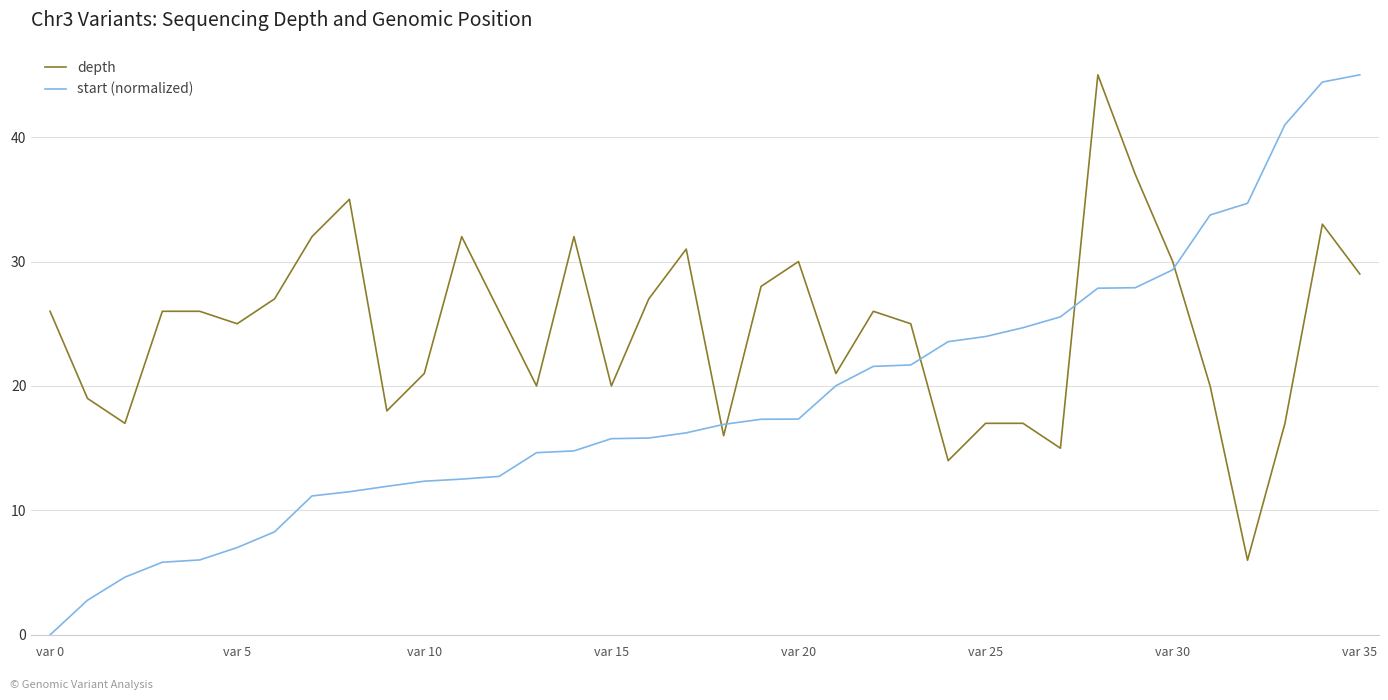

True or false: depth and start (normalized) cross at least once.

True